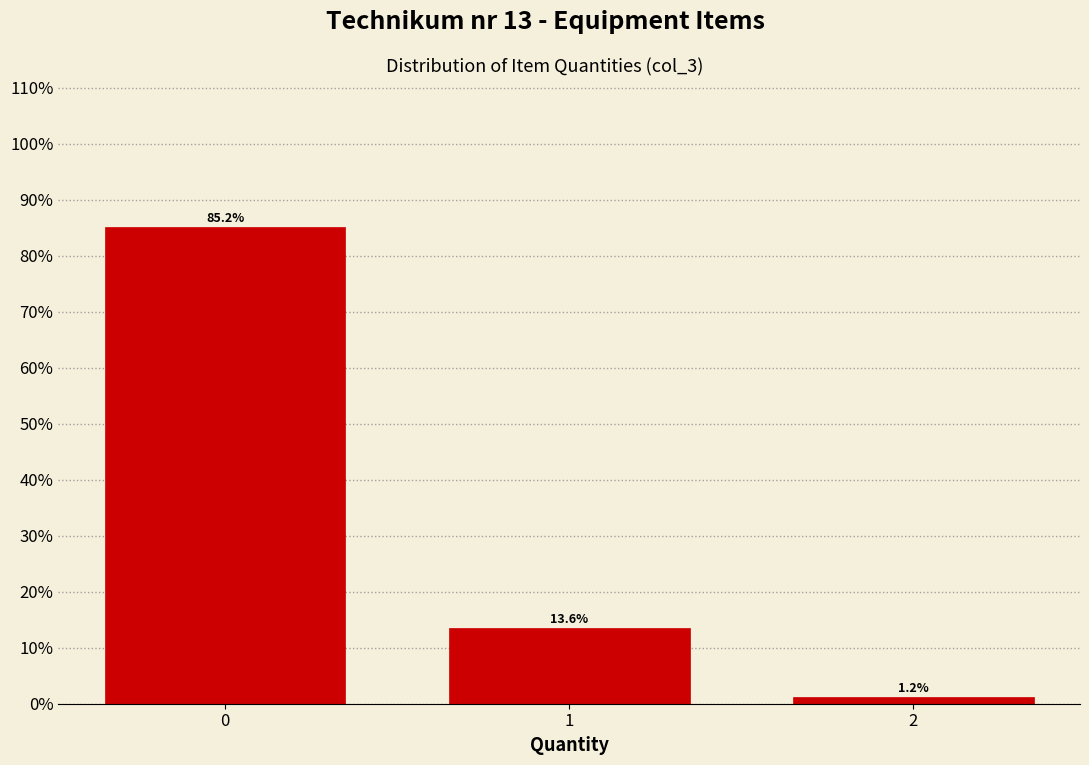

Reading left to right, what are all the values shown in this chart?

0=85.2	1=13.6	2=1.2